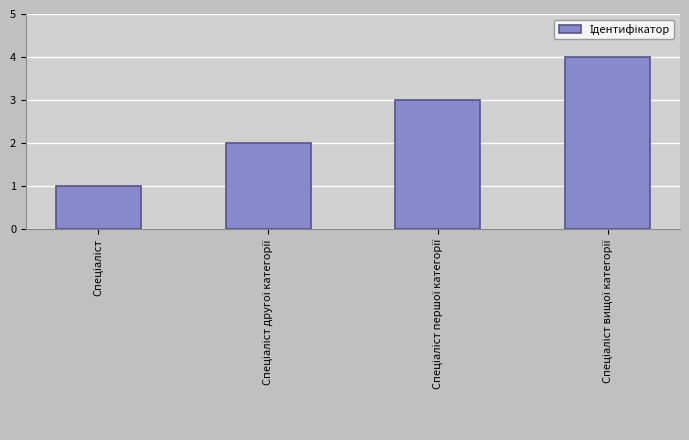

What is the difference between the maximum and minimum values?

3